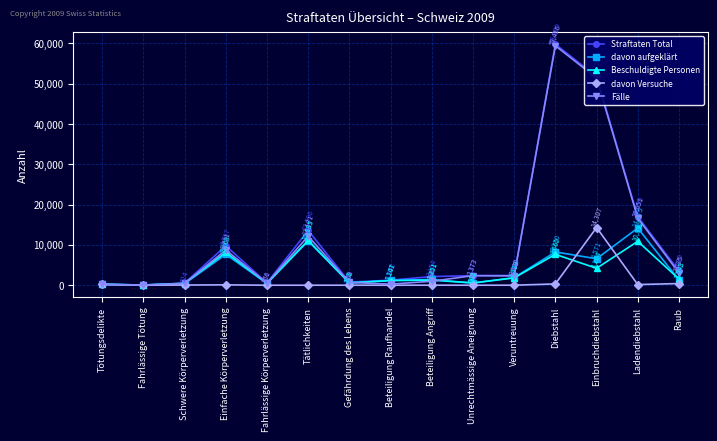

What are all the series names shown in the legend?

Straftaten Total, davon aufgeklärt, Beschuldigte Personen, davon Versuche, Fälle